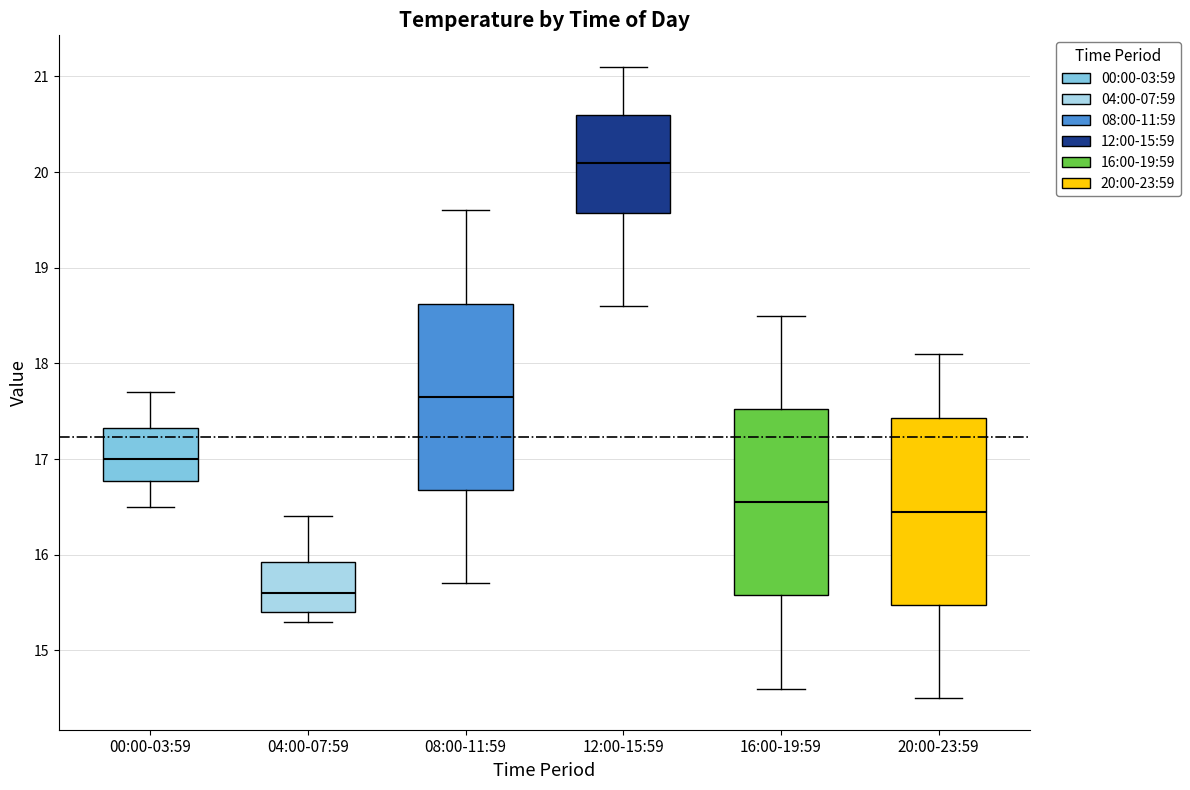

Where does the lower whisker of the box for 08:00-11:59 end on the y-axis? The values are not printed on the chart, so give them approximately, as read against the axis.

15.7